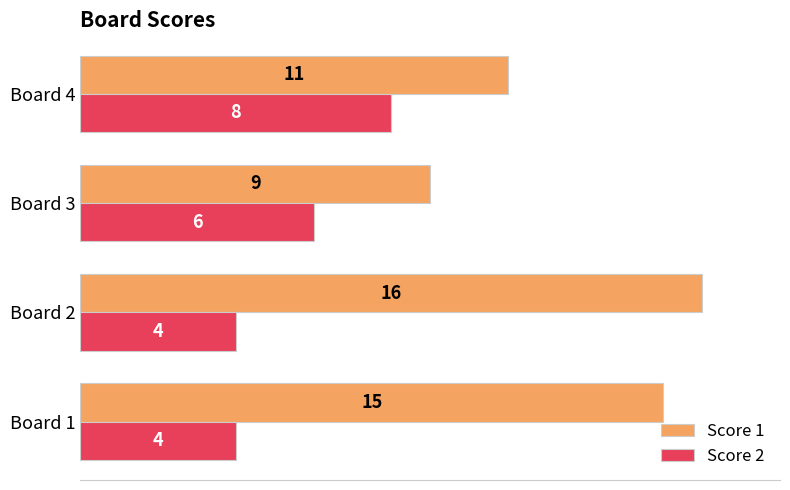

Which category has the highest value in the Score 1 series?

Board 2